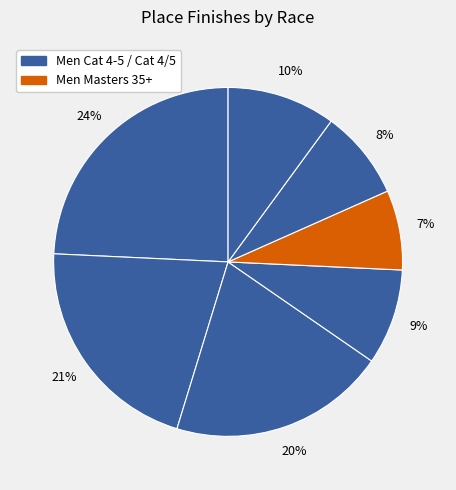

Count the number of slices in the pie.

7